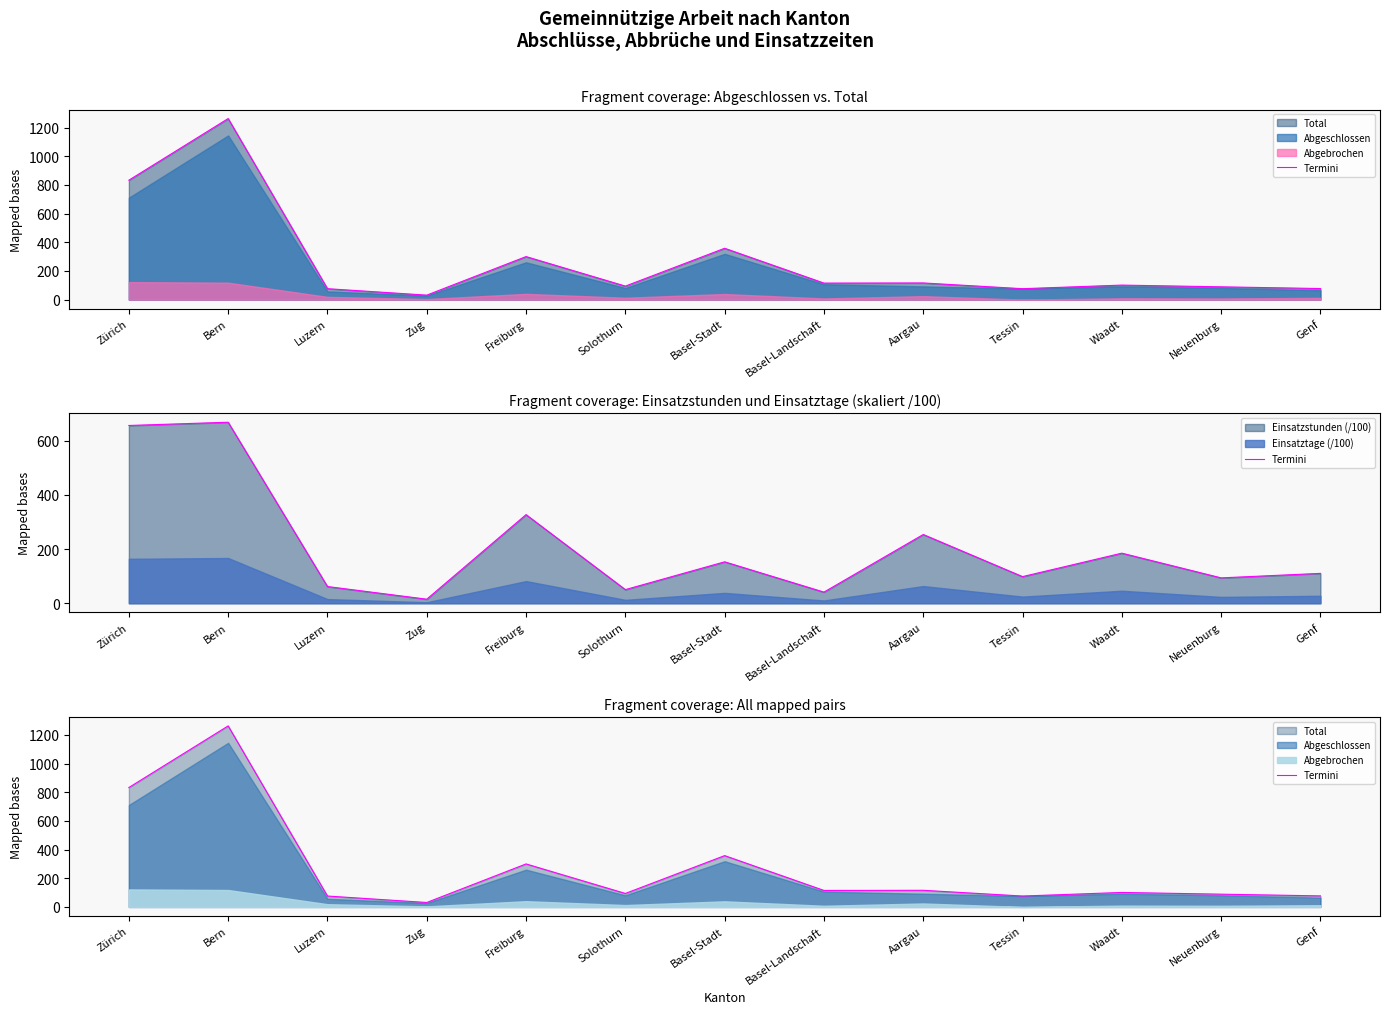

Which category has the lowest value across all series?

Zug